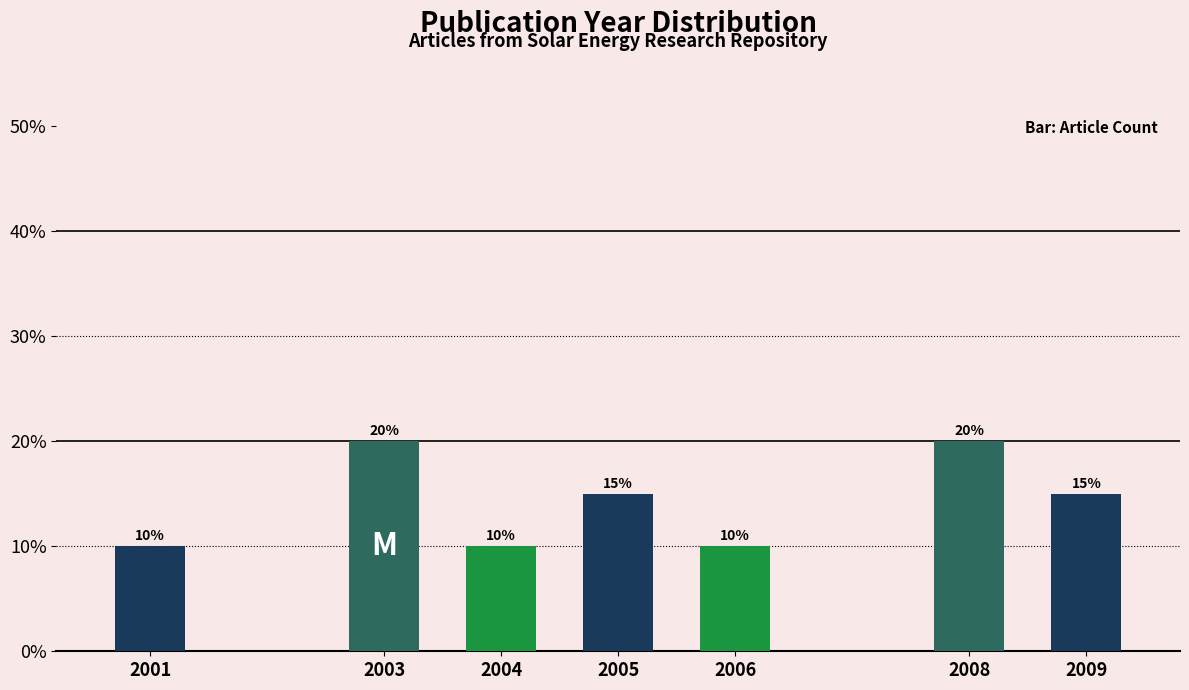

Reading right to left, list all the values displayed in this chart.

2009=15	2008=20	2006=10	2005=15	2004=10	2003=20	2001=10